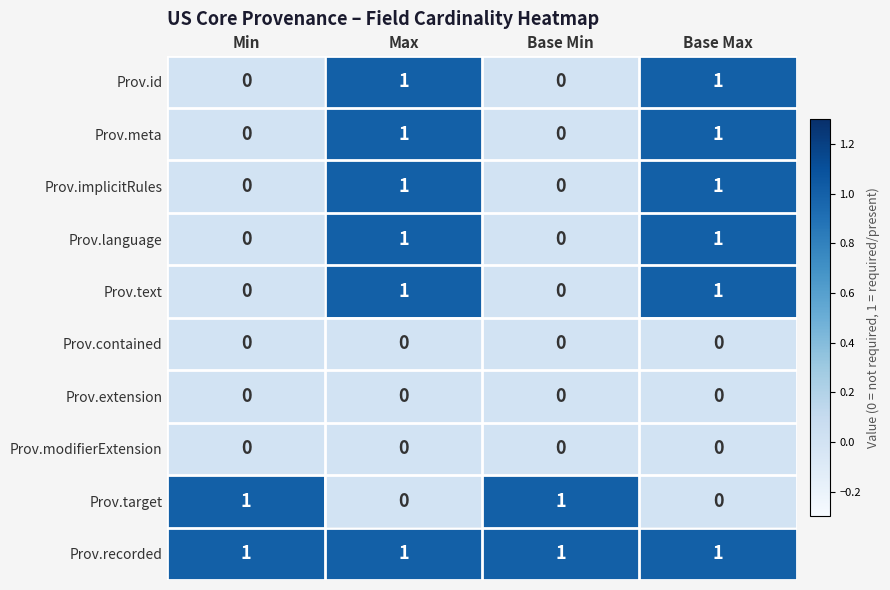

Which series has the largest total across all categories?

Prov.recorded